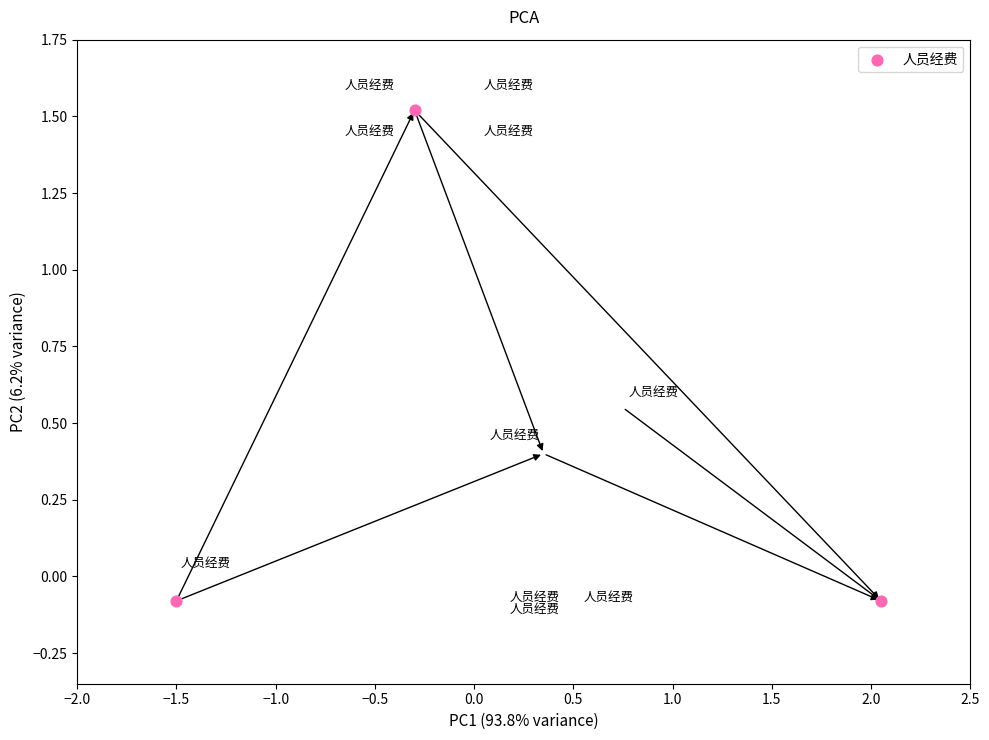

What is the average Y value?

0.5